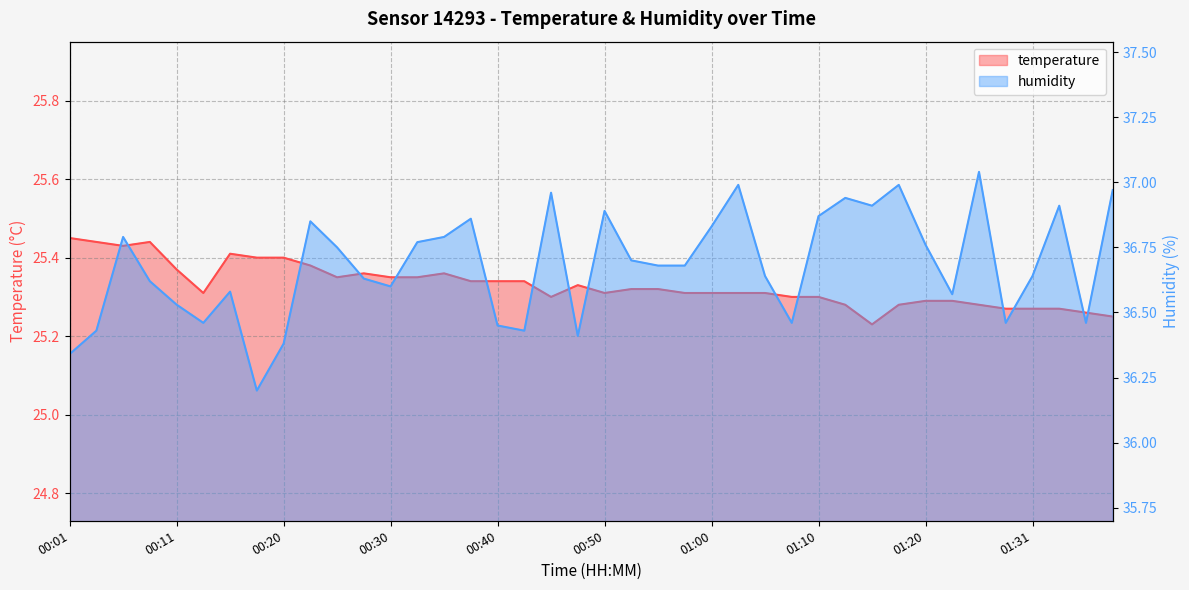

Where is the first local maximum for temperature?

00:08